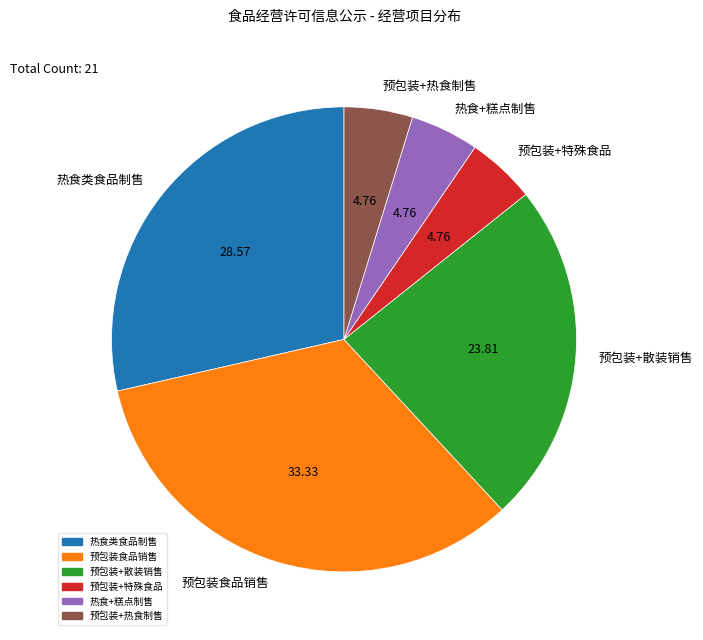

Which has a higher value, 热食类食品制售 or 预包装+热食制售?

热食类食品制售